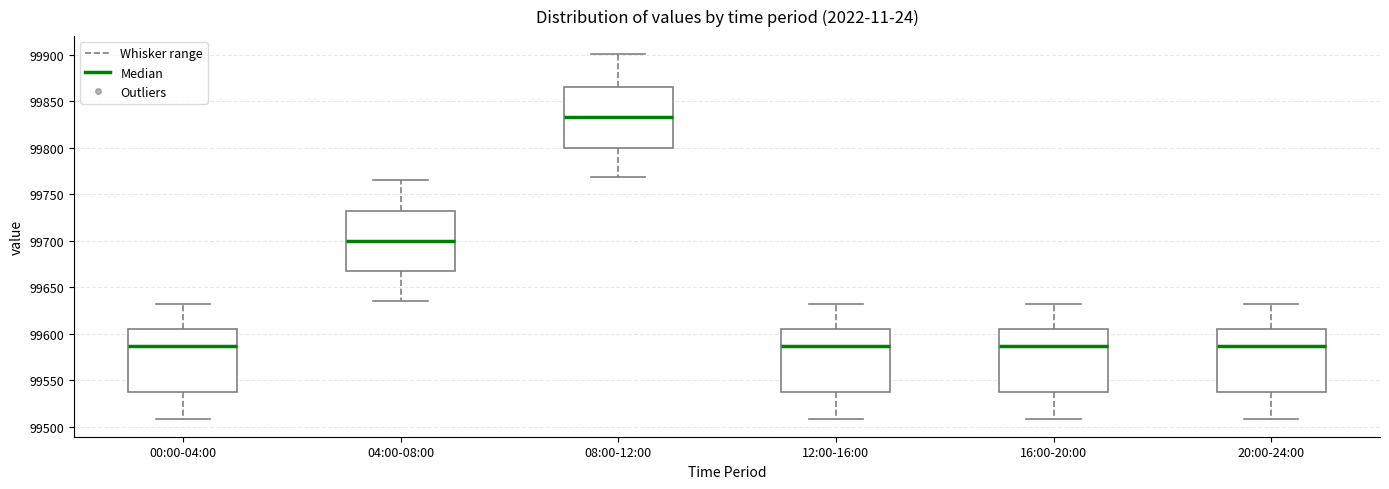

Reading left to right, read every box against the y-axis: the position of its median line, the range the box covers, and the ends of its whiskers. The values are not printed on the chart, so give them approximately, as read against the axis.

00:00-04:00: median 99585, box 99535 to 99605, whiskers 99510 to 99630
04:00-08:00: median 99700, box 99670 to 99730, whiskers 99635 to 99765
08:00-12:00: median 99835, box 99800 to 99865, whiskers 99770 to 99900
12:00-16:00: median 99585, box 99535 to 99605, whiskers 99510 to 99630
16:00-20:00: median 99585, box 99535 to 99605, whiskers 99510 to 99630
20:00-24:00: median 99585, box 99535 to 99605, whiskers 99510 to 99630